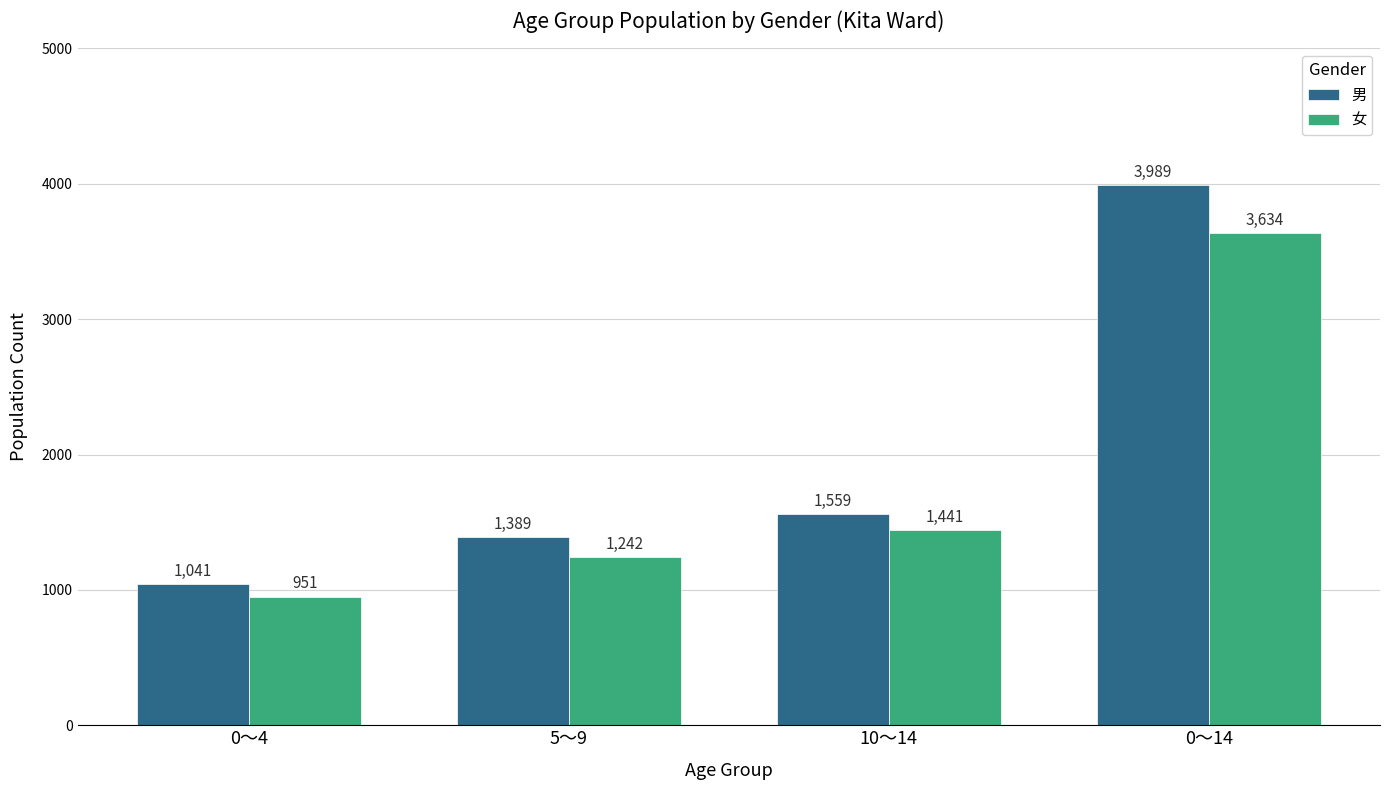

What is the sum of the 女 values at 0～14 and 5～9?

4876